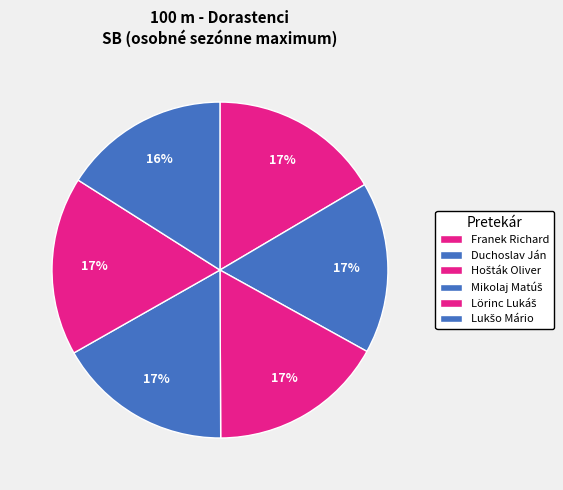

To the nearest percent, what is the difference between the largest and smallest slice percentages?

1%